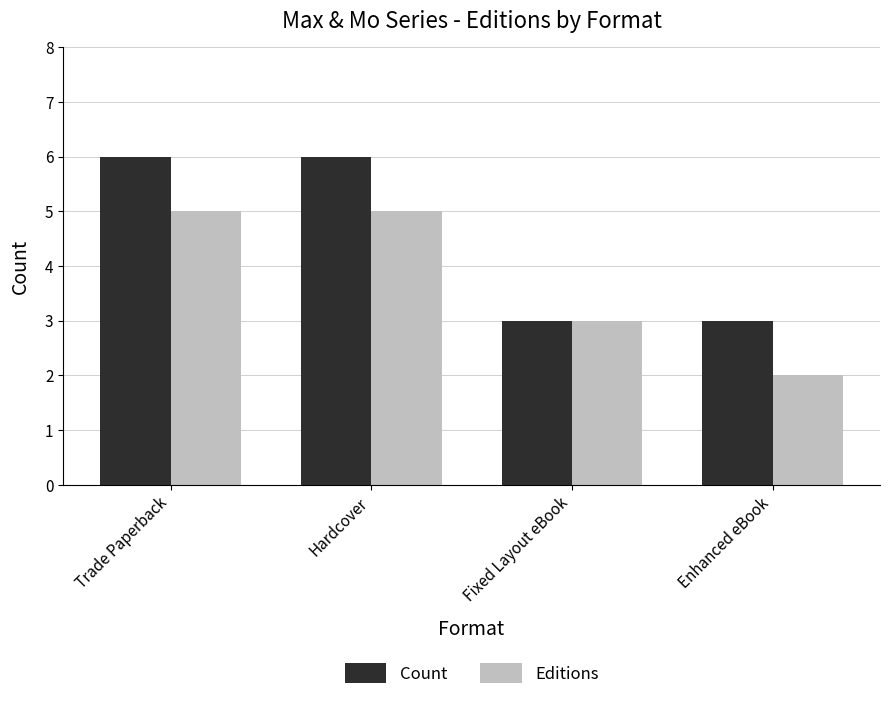

Reading left to right, extract all data points from this chart.

Count: 6	6	3	3
Editions: 5	5	3	2